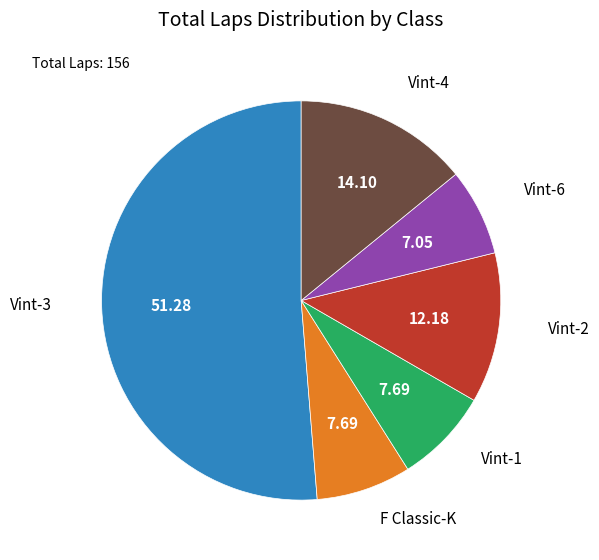

Is there any slice that represents more than half of the pie?

Yes